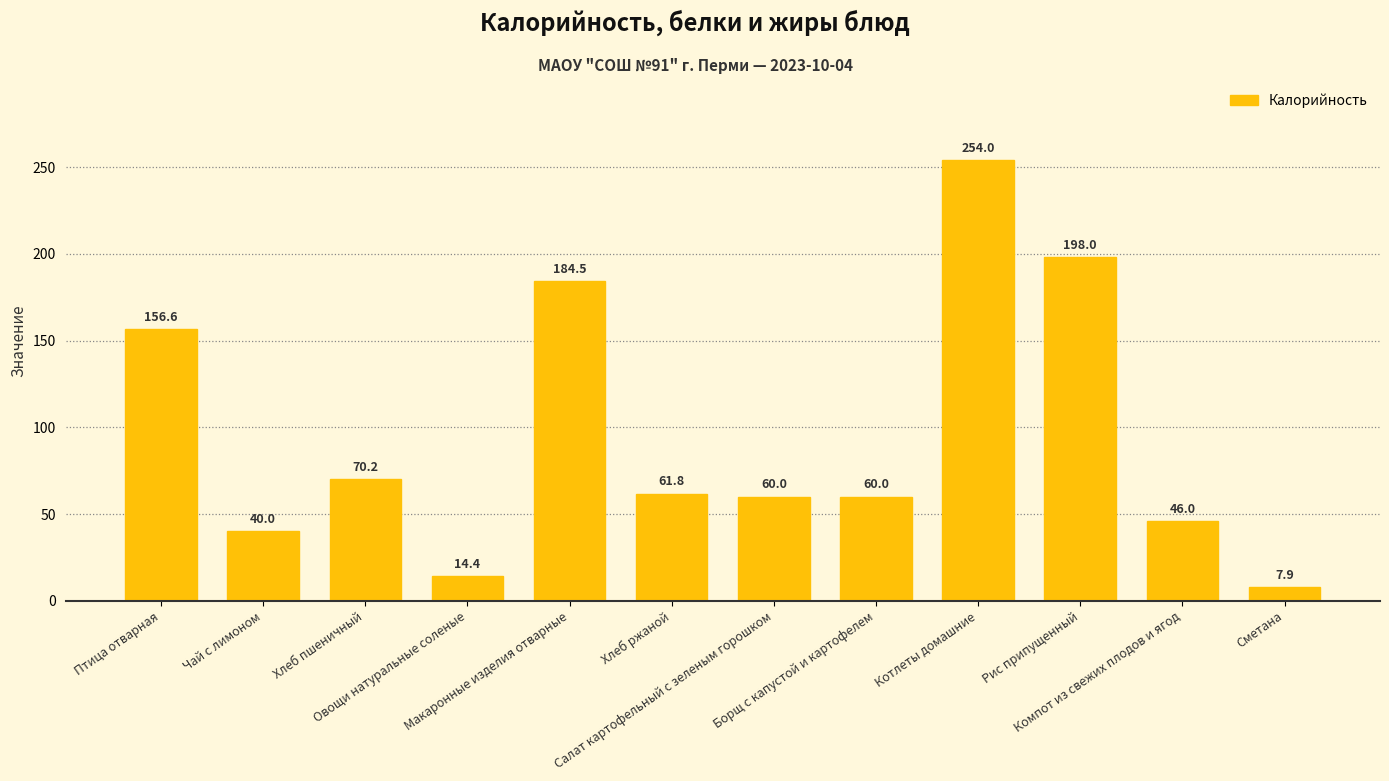

What is the smallest value displayed?

7.9